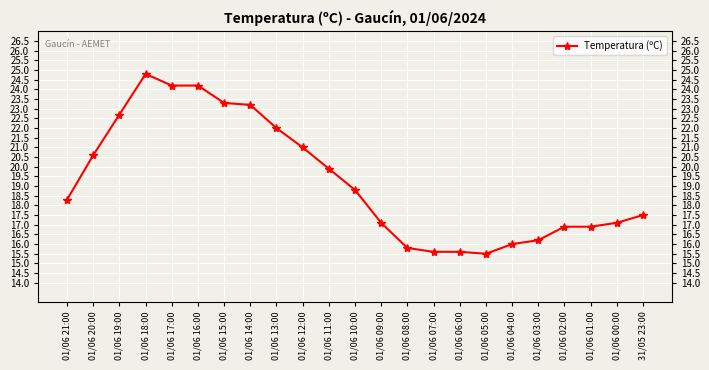

What is the difference between the values at 01/06 16:00 and 01/06 15:00?

0.9